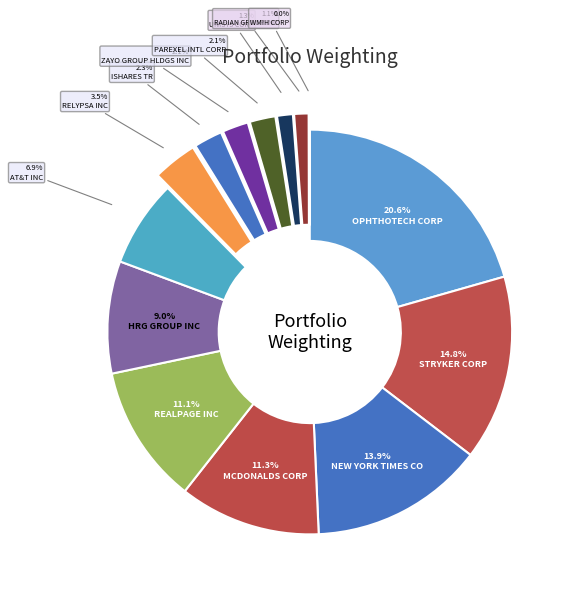

The MCDONALDS CORP slice represents 16% of the pie. True or false?

False